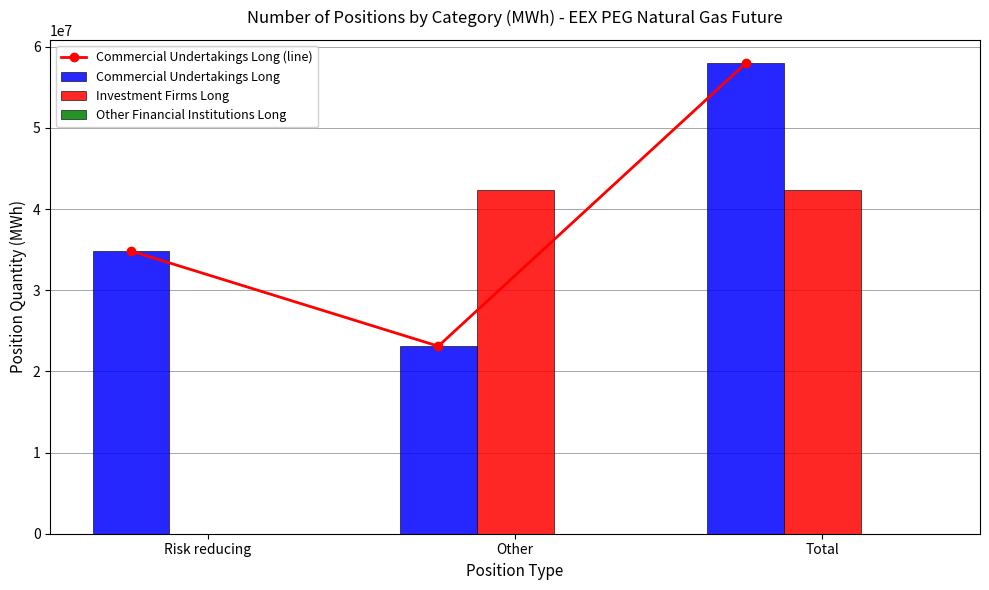

The value of Commercial Undertakings Long (line) at Other is 15732955. True or false?

False